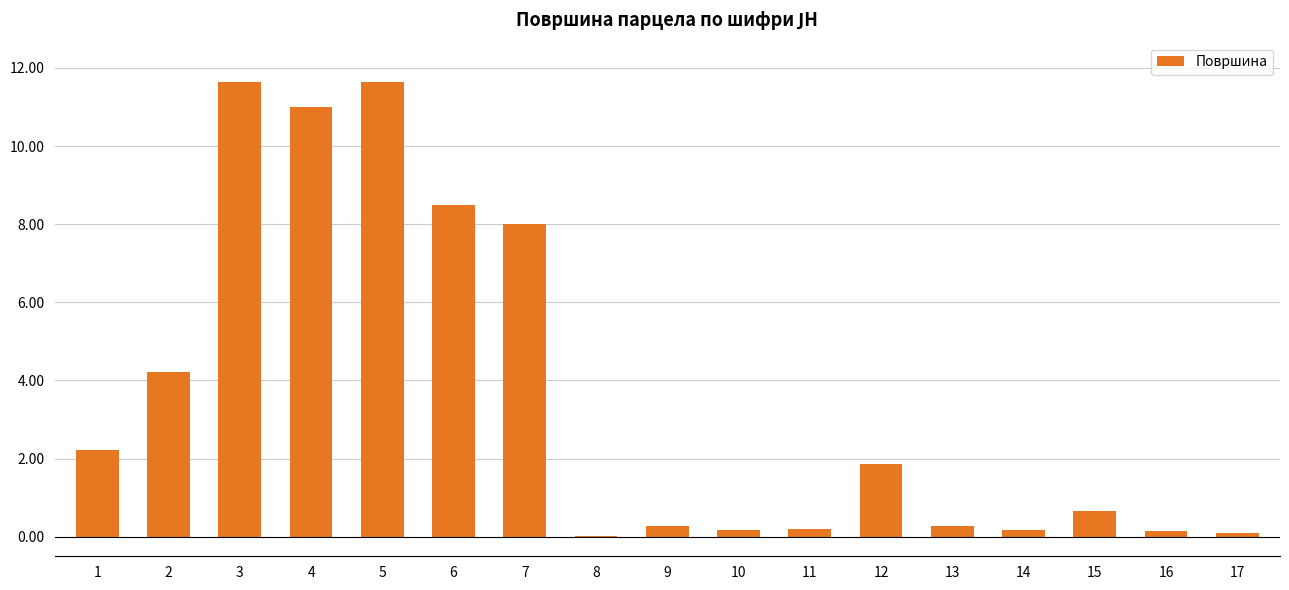

What is the sum of the values at 2 and 6?

12.7